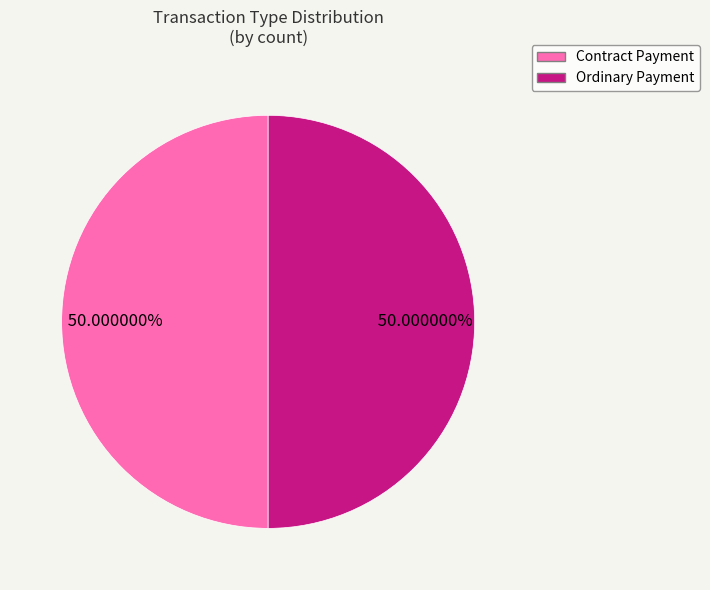

To the nearest percent, what is the average slice percentage?

50%